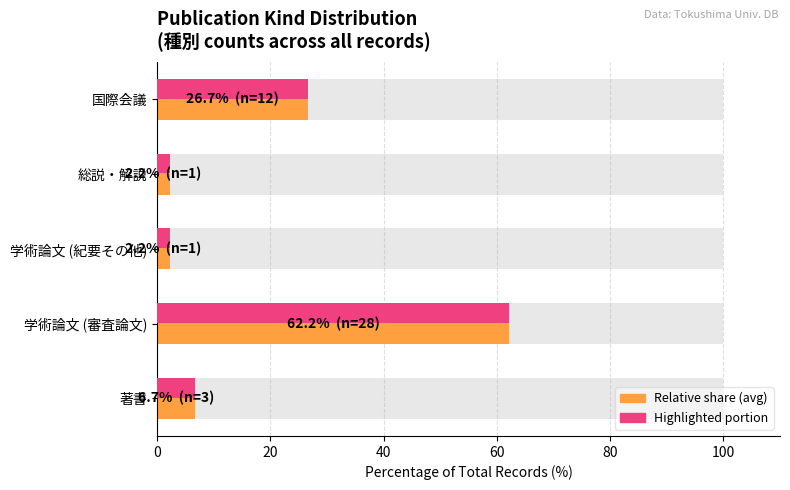

What is the change in value from 0 to 60?

-4.4